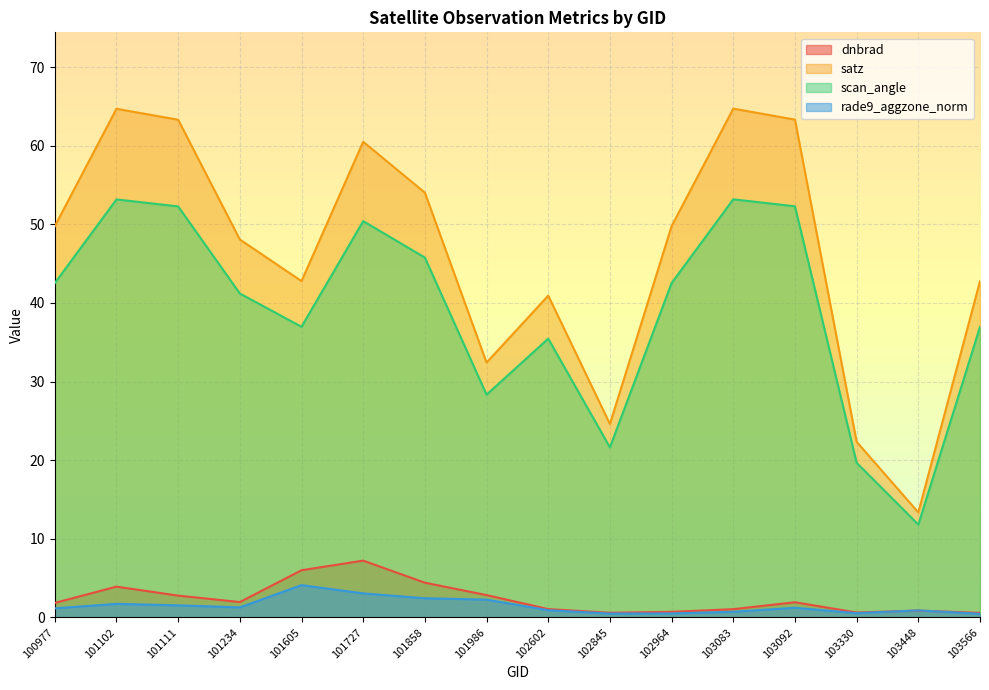

True or false: satz and scan_angle intersect in this chart.

False